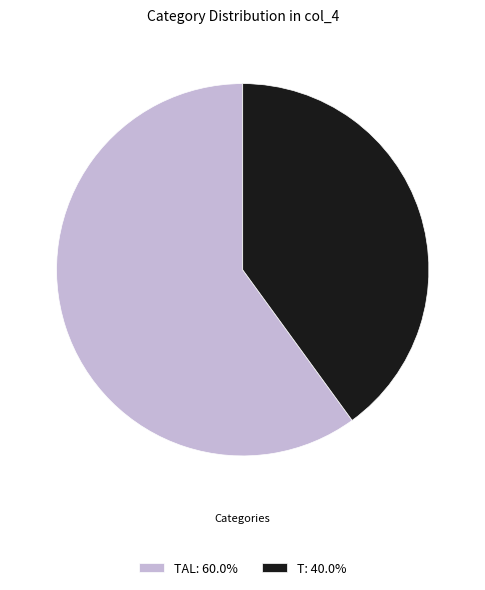

How many segments does this pie chart have?

2